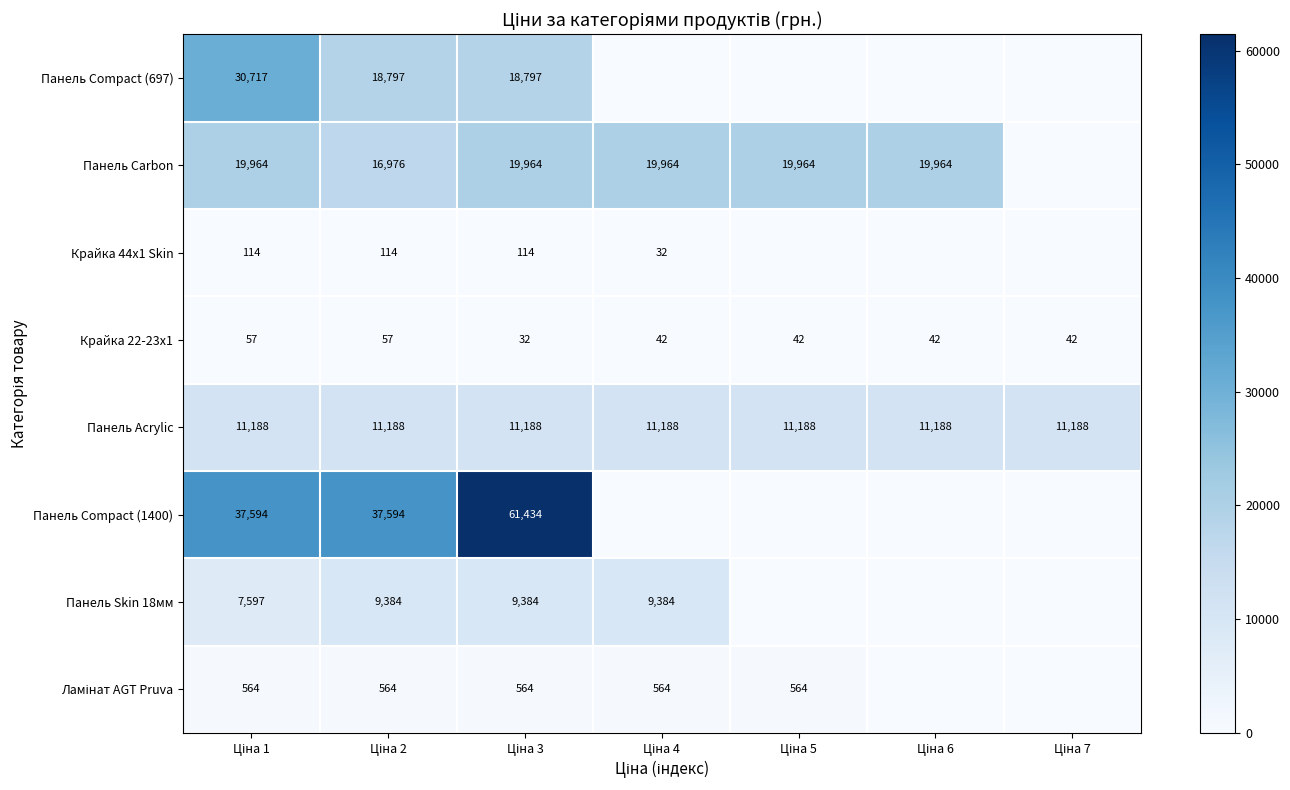

How many categories are shown in the chart?

7